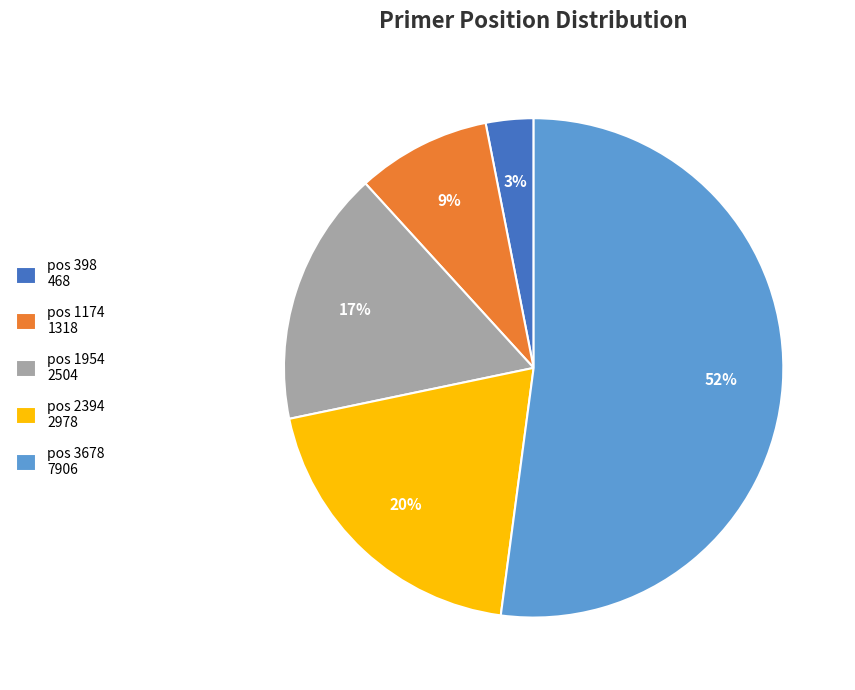

To the nearest percent, what is the difference between the pos 2394 and pos 1174 slice percentages?

11%